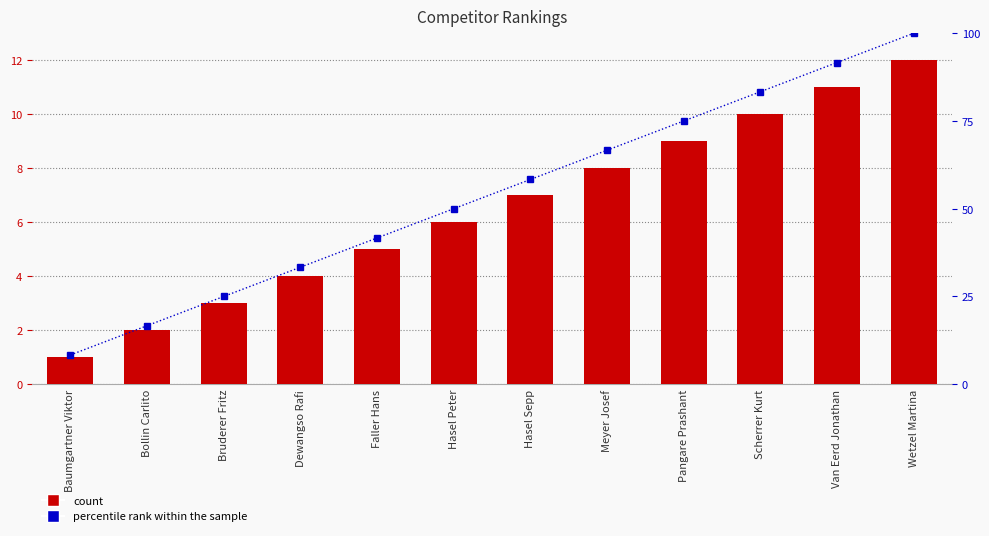

True or false: # has a value of 4.0 at Bruderer Fritz.

False